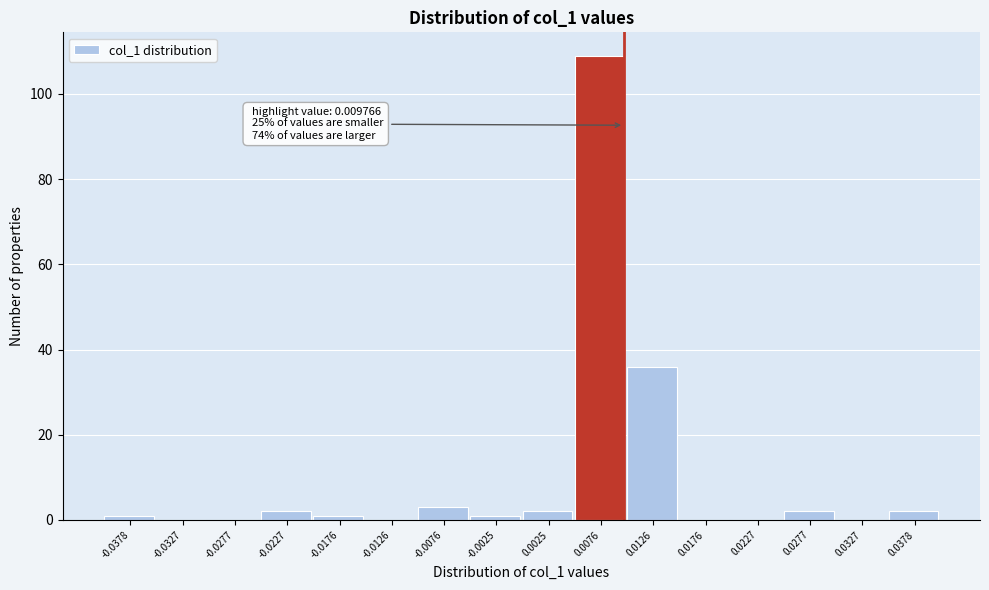

Which range on the x-axis has the tallest bar?

0.005 to 0.010